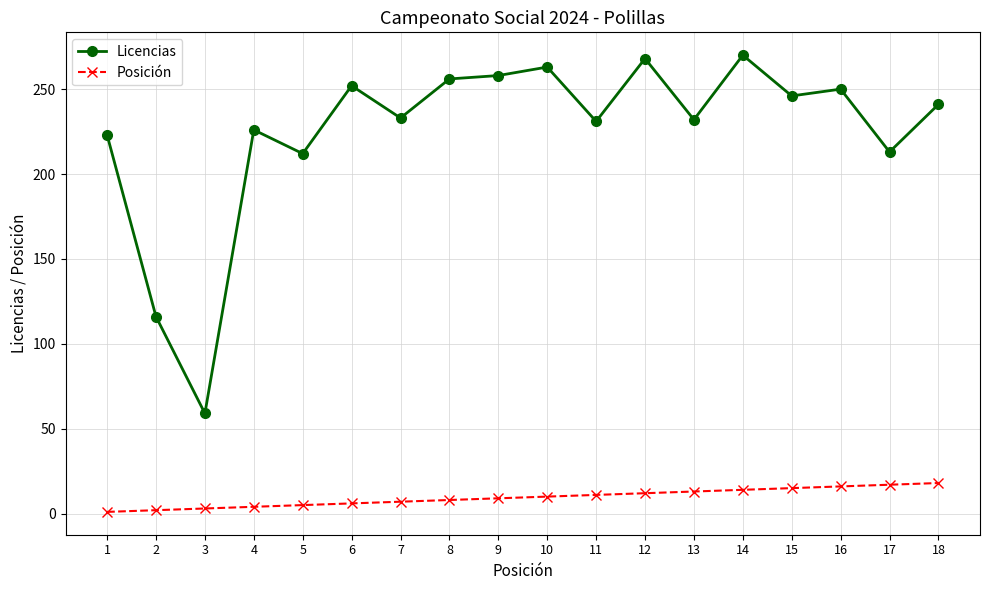

The value of Licencias at 9 is 258. True or false?

True